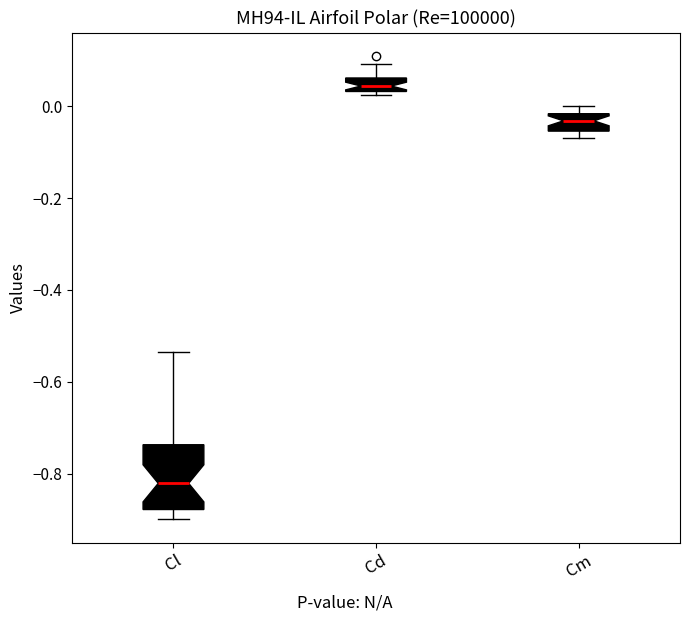

Which box's median line is the highest?

Cd